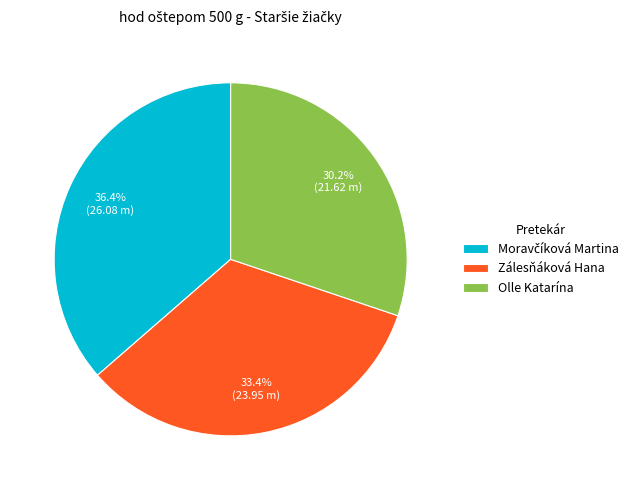

True or false: Olle Katarína accounts for 30% of the total.

True